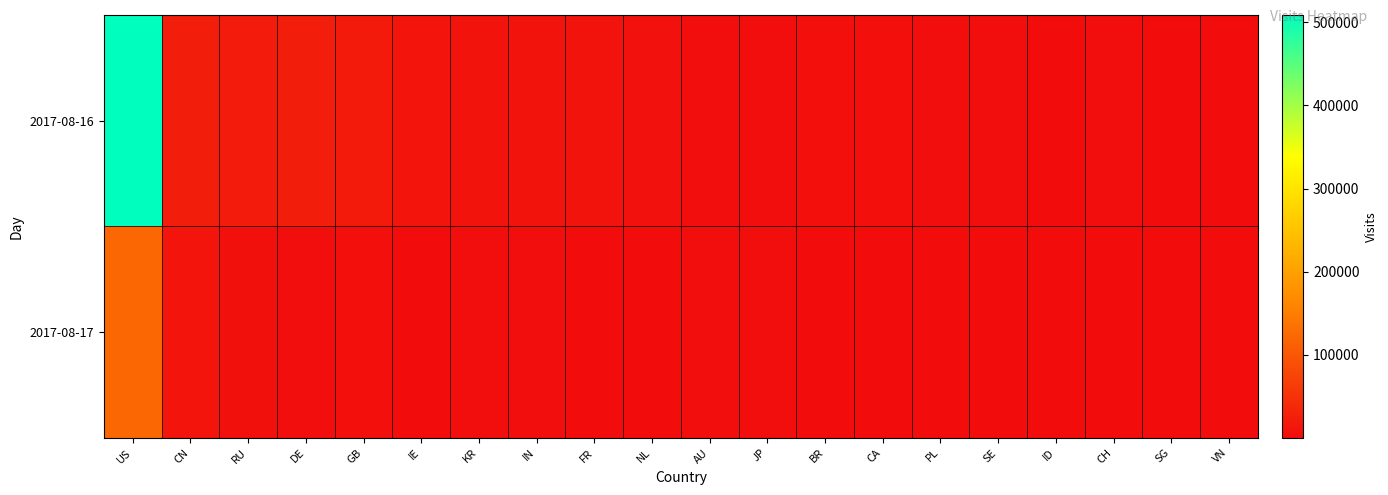

Reading left to right, extract all data points from this chart.

2017-08-16: US=508650	CN=24057	RU=20540	DE=22749	GB=19048	IE=13102	KR=9597	IN=10044	FR=9273	NL=7573	AU=3193	JP=3339	BR=4580	CA=4695	PL=3187	SE=2962	ID=2007	CH=2445	SG=1908	VN=1785
2017-08-17: US=122772	CN=12134	RU=5568	DE=3006	GB=4742	IE=2225	KR=4100	IN=2879	FR=1445	NL=1327	AU=3260	JP=2493	BR=973	CA=748	PL=412	SE=417	ID=1077	CH=335	SG=852	VN=760